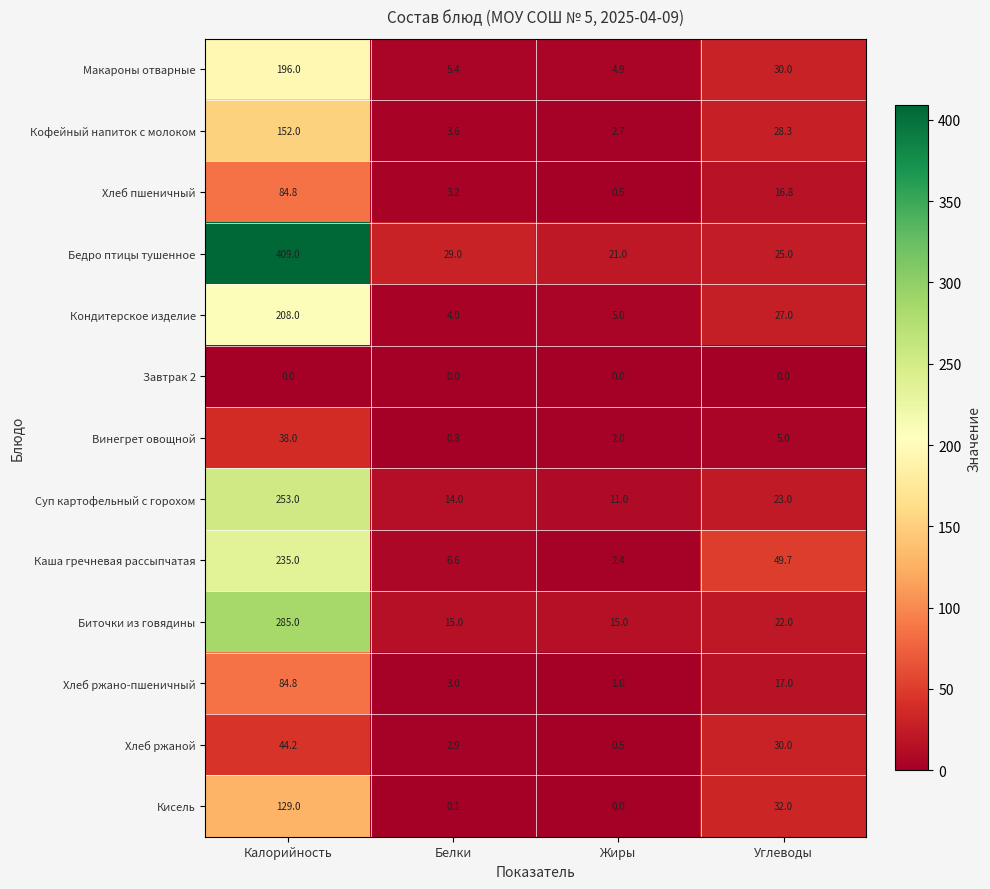

Which series changed the most between Калорийность and Жиры?

Бедро птицы тушенное